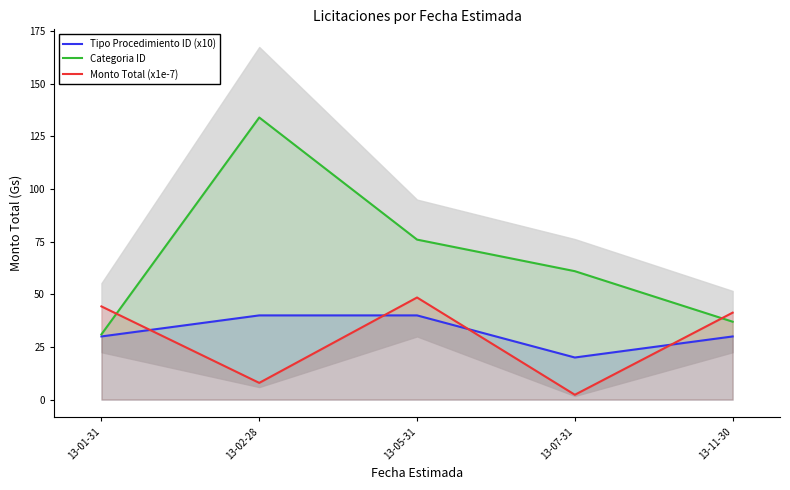

Which series has the widest spread of values?

Categoria ID